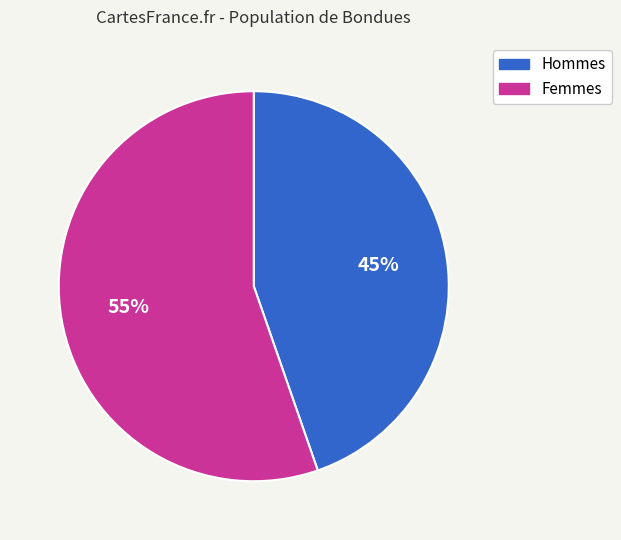

Is there a majority slice in this chart?

Yes